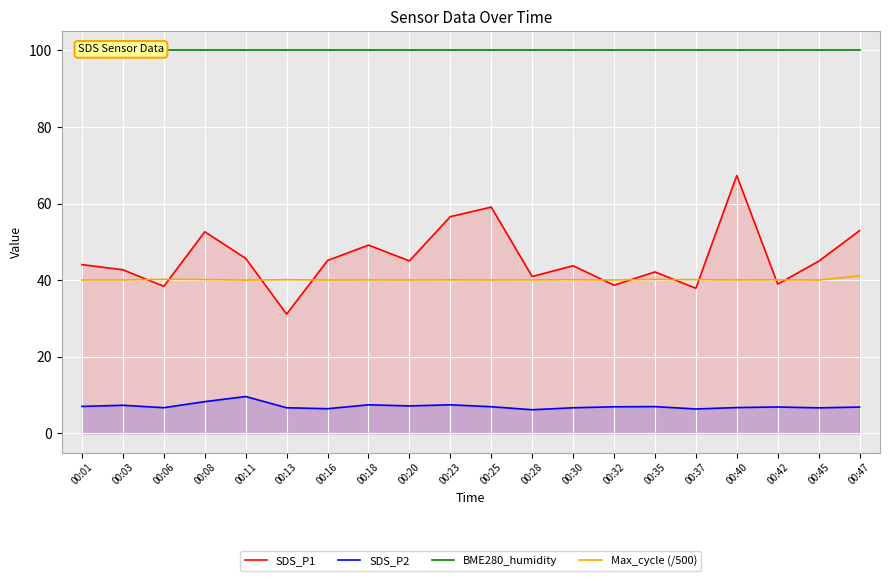

True or false: SDS_P1 has more than 0 points higher than both neighbors.

True